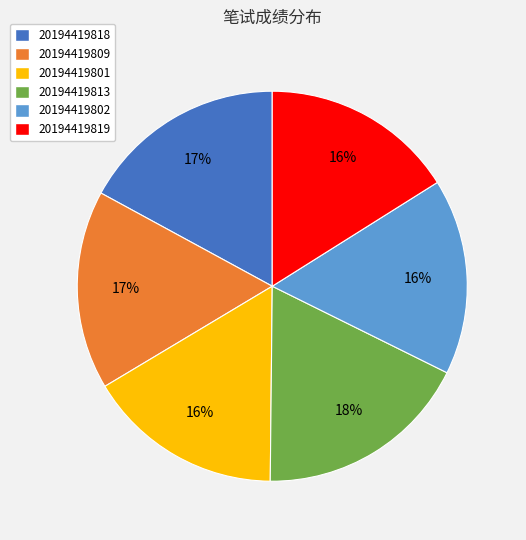

What is the largest slice in the pie chart?

20194419813